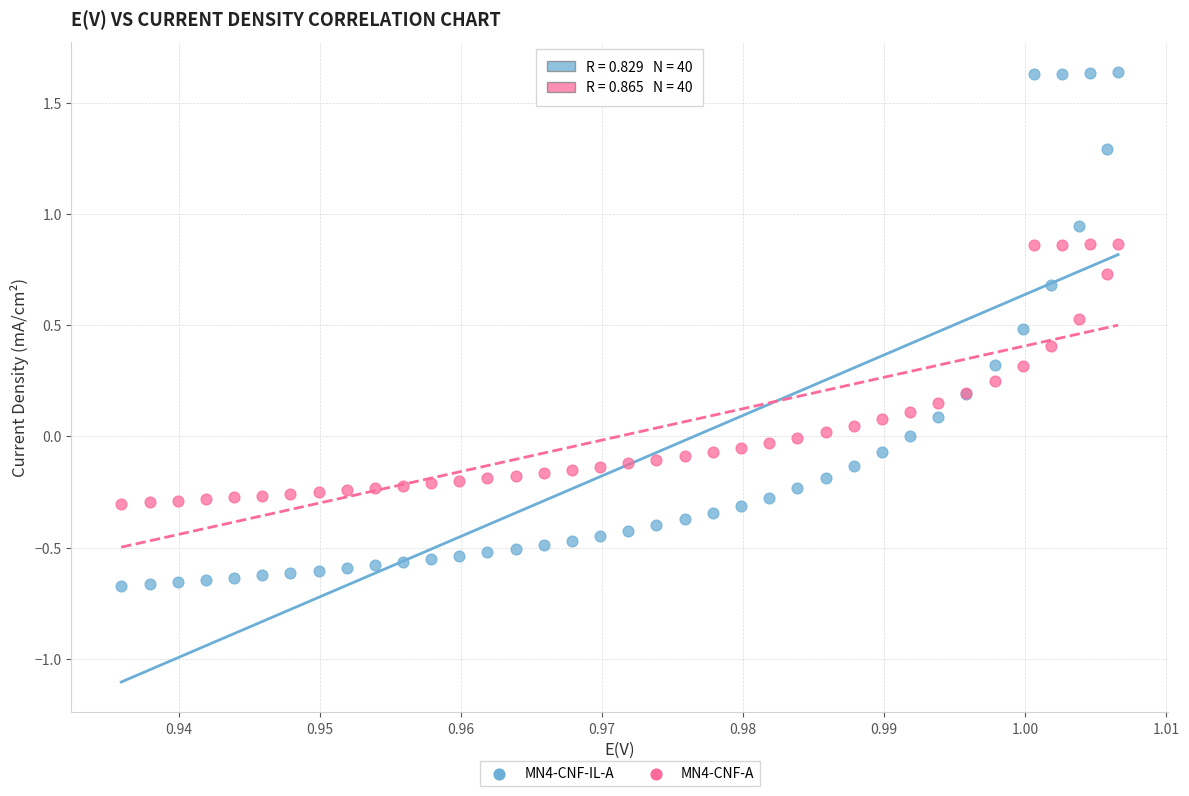

Which series has the widest spread of Y values?

MN4-CNF-IL-A